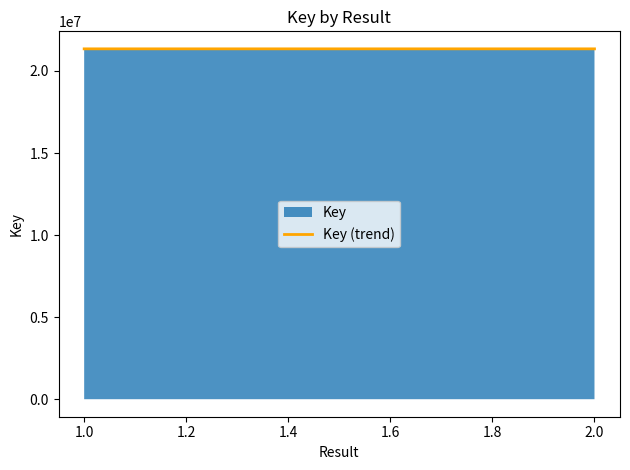

What is the minimum value shown in the chart?

21347720